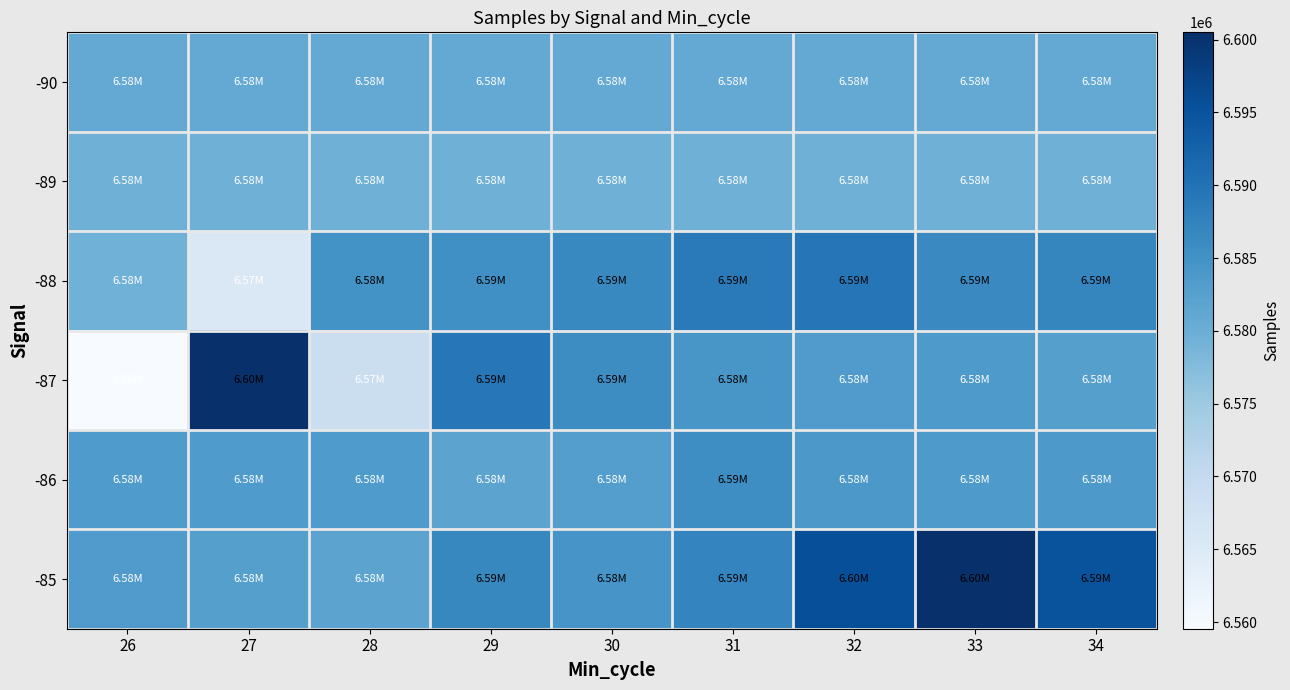

List the series in order of their peak value, highest first.

-87, -85, -88, -86, -90, -89